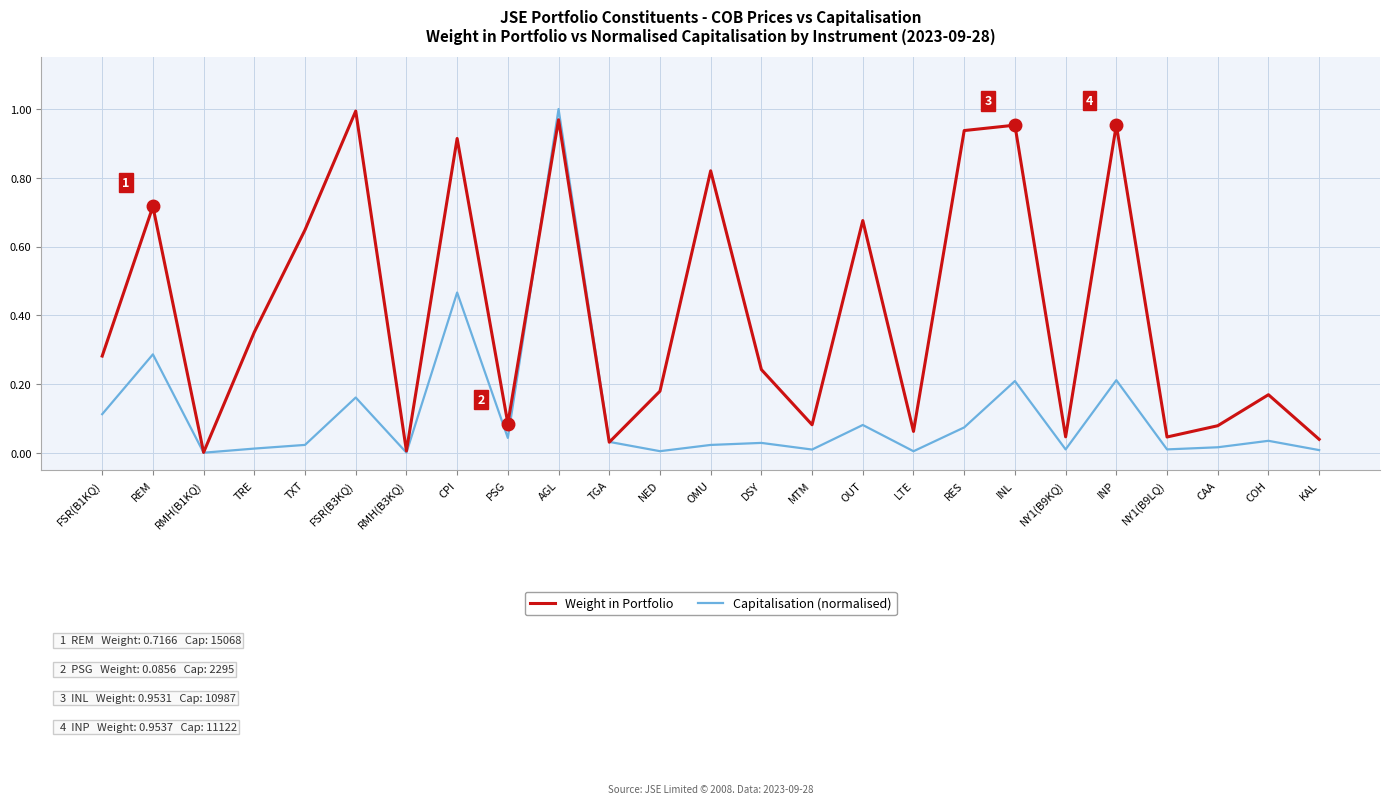

Where is the first local maximum for Weight in Portfolio?

REM